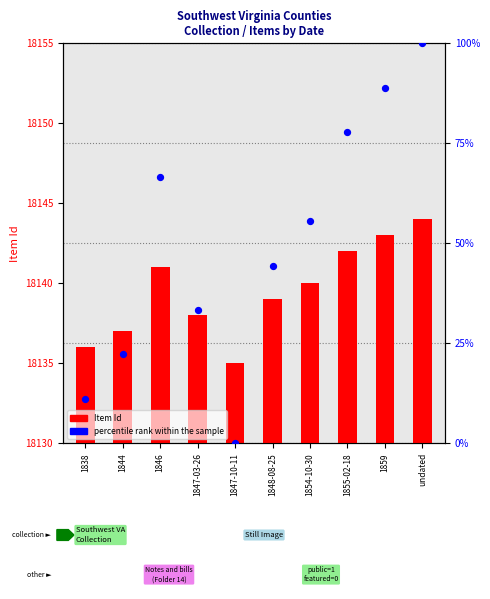

Which series has the widest spread of Y values?

percentile rank within the sample